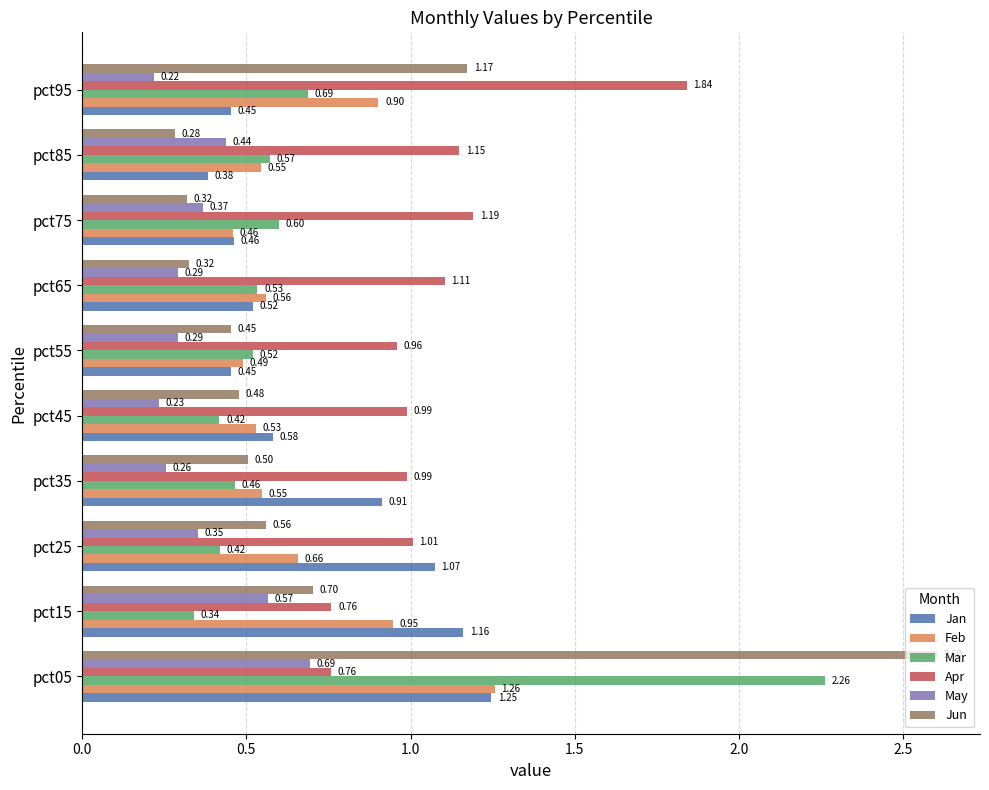

What is the difference between the Jan values at pct95 and pct25?

0.6